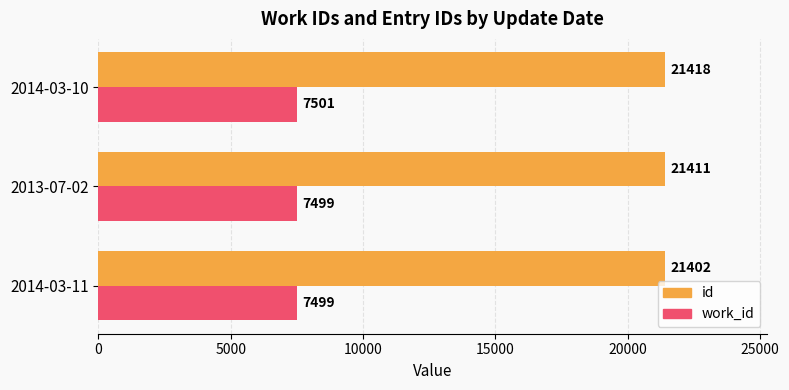

Which category has the highest value in the id series?

2014-03-10